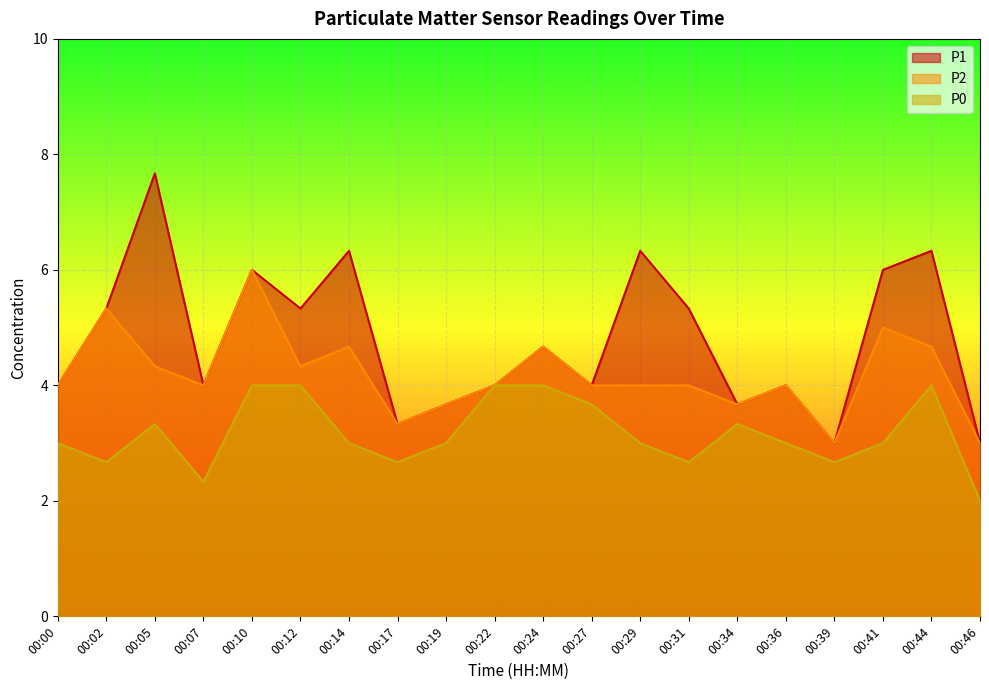

Where is the first local maximum for P1?

00:05